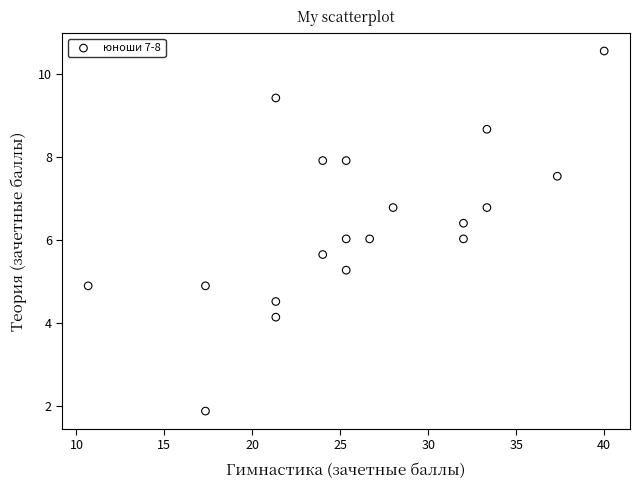

What is the range of Y values (max minus min)?

8.7